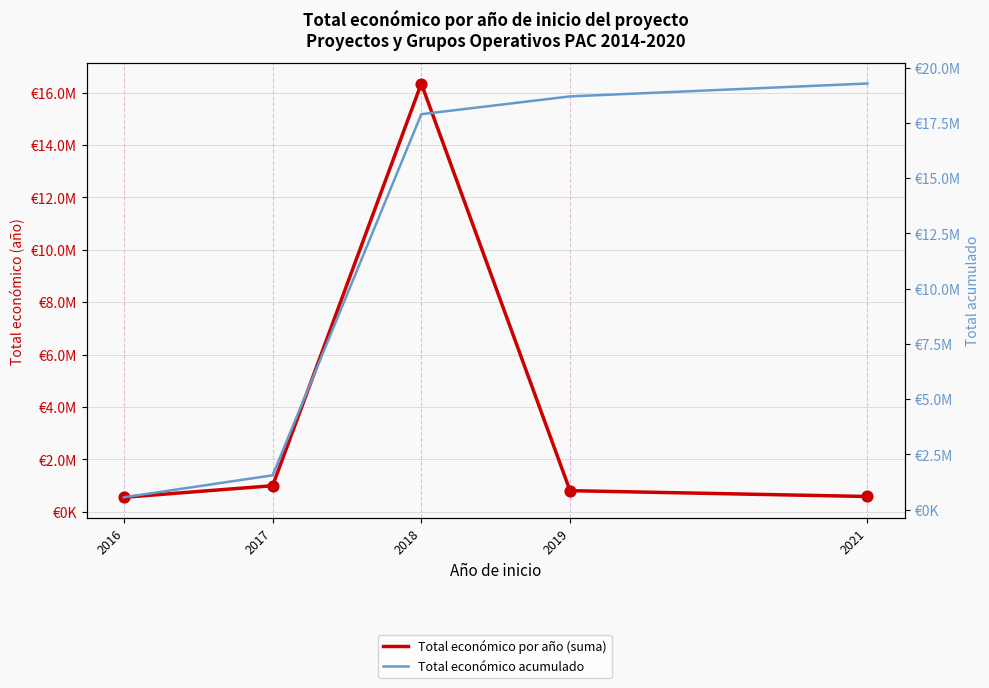

Which series contains the lowest Y value?

Total económico por año (suma)